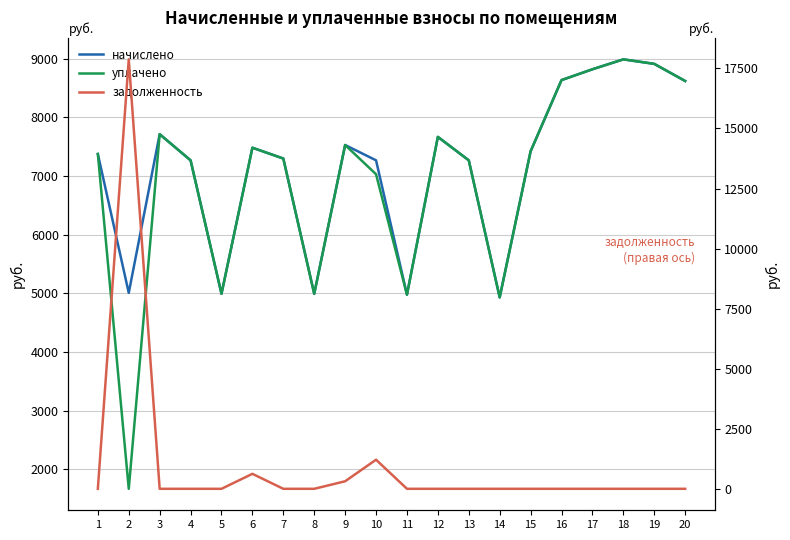

Where does the уплачено series first go above 7418?

3